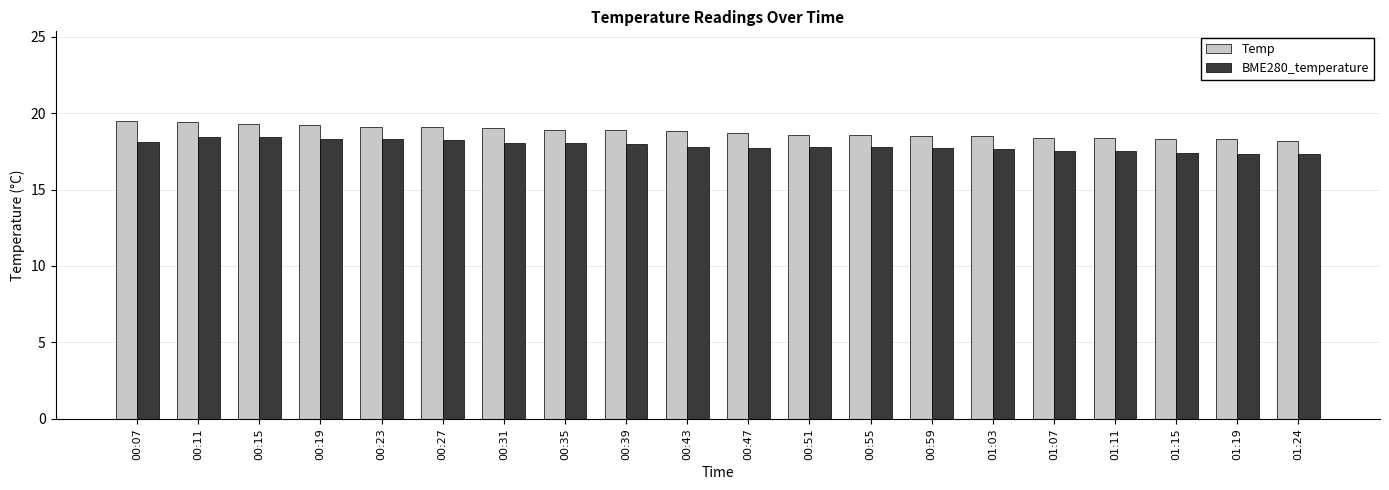

The value of Temp at 01:19 is 18.3. True or false?

True